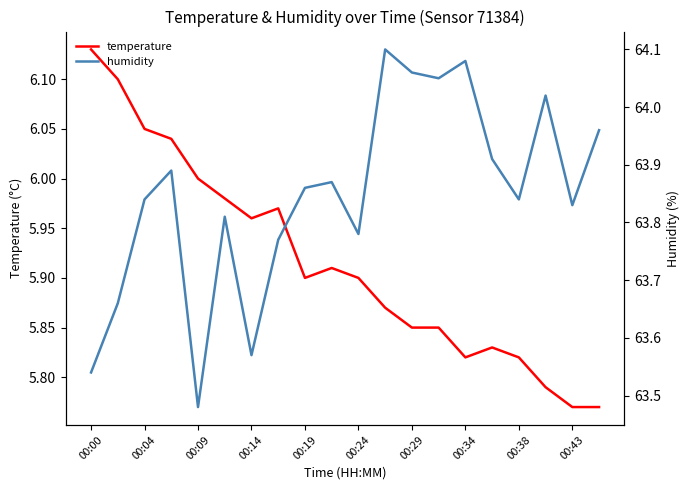

Reading left to right, transcribe all the data shown in this chart.

temperature: 6.1	6.1	6.0	6.0	6.0	6.0	6.0	6.0	5.9	5.9	5.9	5.9	5.8	5.8	5.8	5.8	5.8	5.8	5.8	5.8
humidity: 63.5	63.7	63.8	63.9	63.5	63.8	63.6	63.8	63.9	63.9	63.8	64.1	64.1	64.0	64.1	63.9	63.8	64.0	63.8	64.0